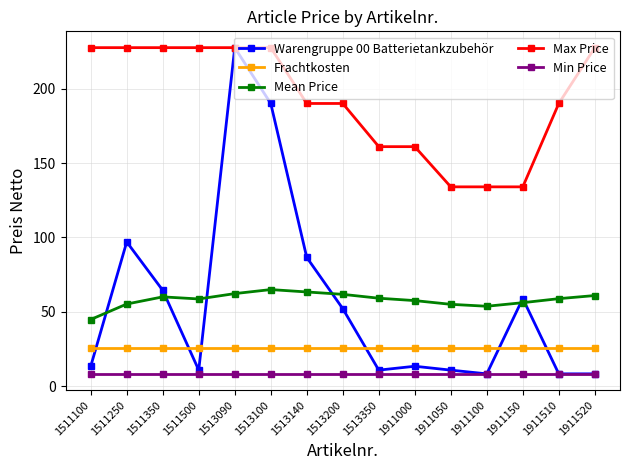

True or false: Mean Price has more than 1 points higher than both neighbors.

True